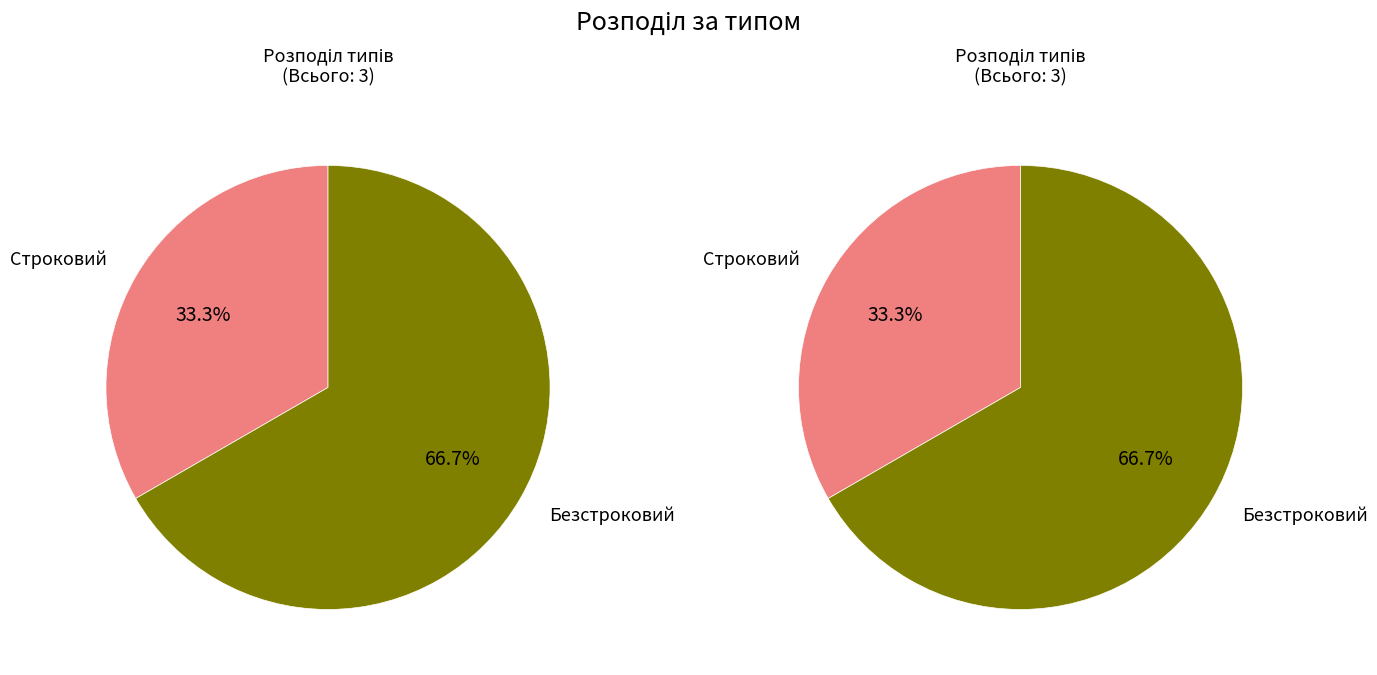

Which slice is the largest?

Безстроковий